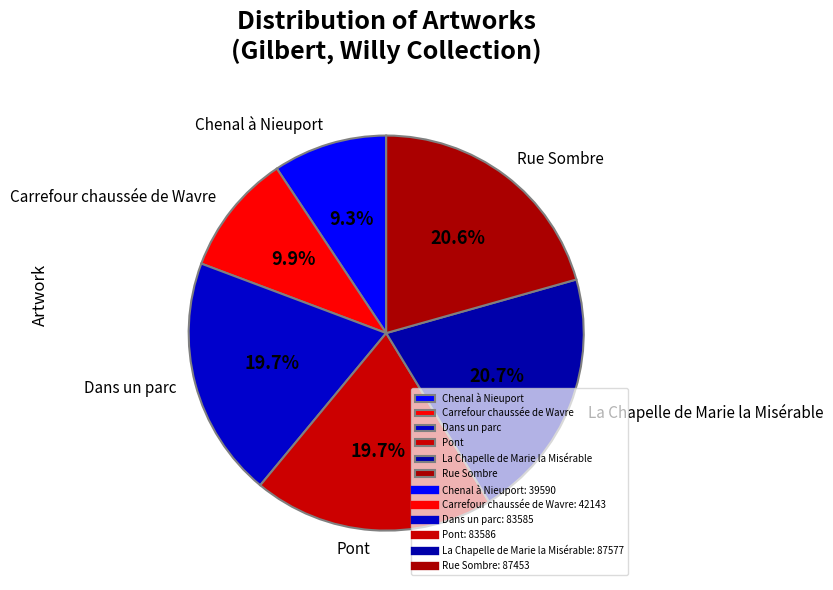

How many slices are in this pie chart?

6